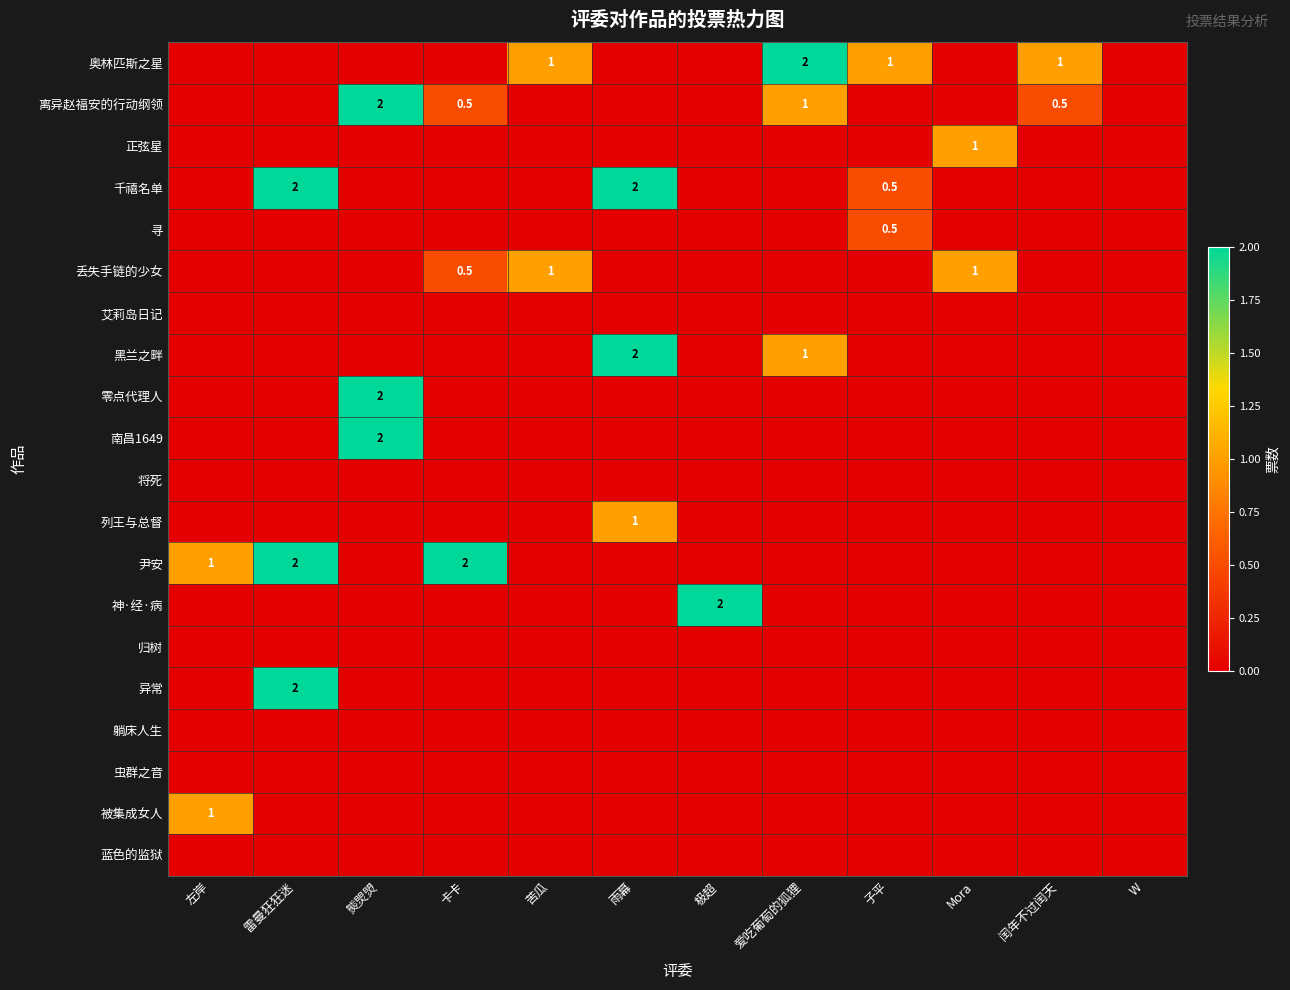

Which has a higher value, 左岸 or 雨幕?

左岸